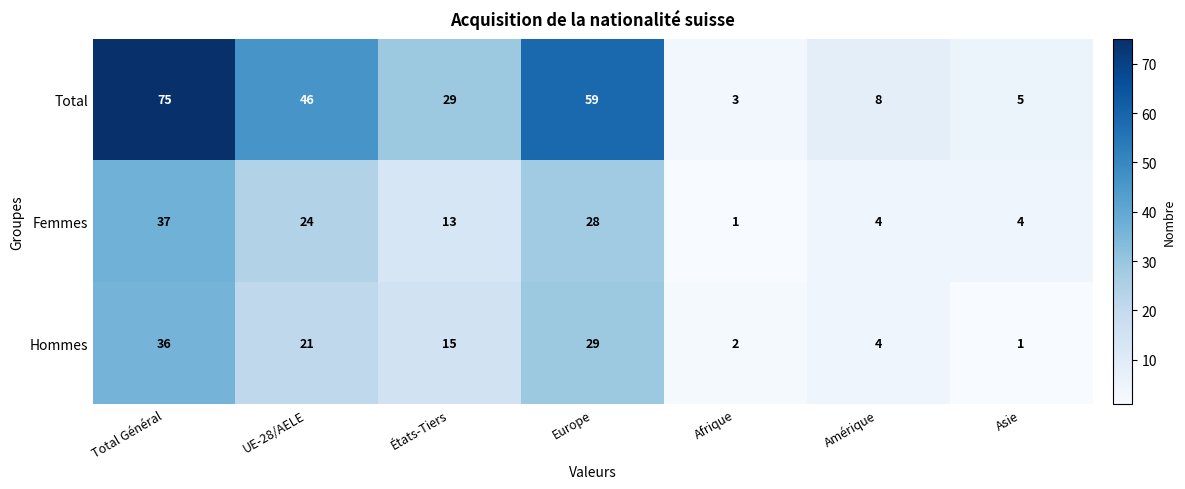

Reading left to right, list all the values displayed in this chart.

Total: 75	46	29	59	3	8	5
Femmes: 37	24	13	28	1	4	4
Hommes: 36	21	15	29	2	4	1